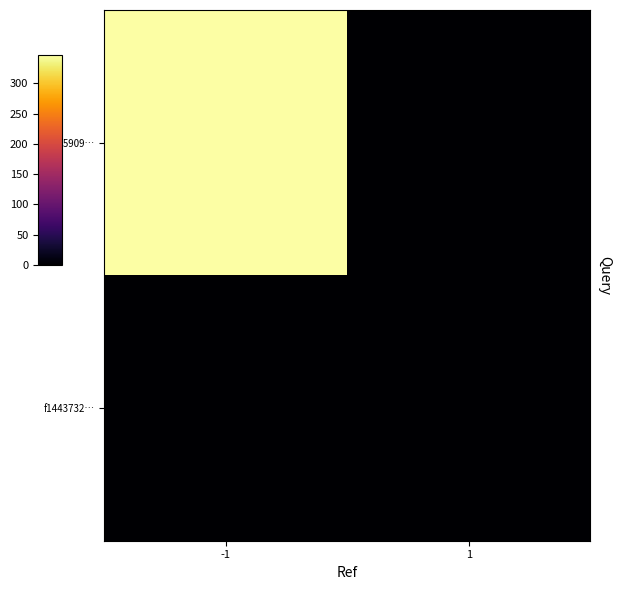

Which series has the largest range (max minus min)?

33505909…